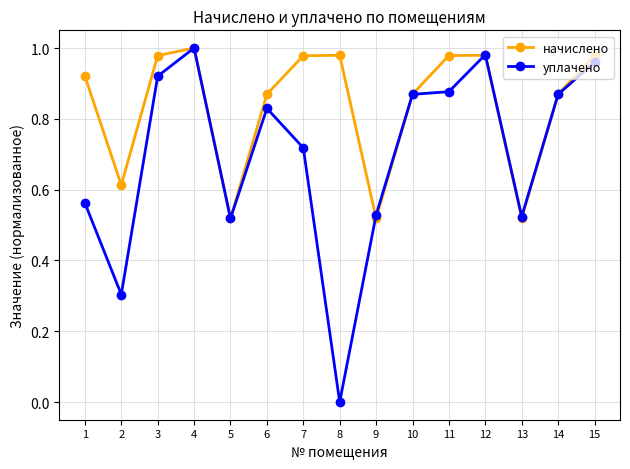

How many interior local peaks does the начислено series have?

3